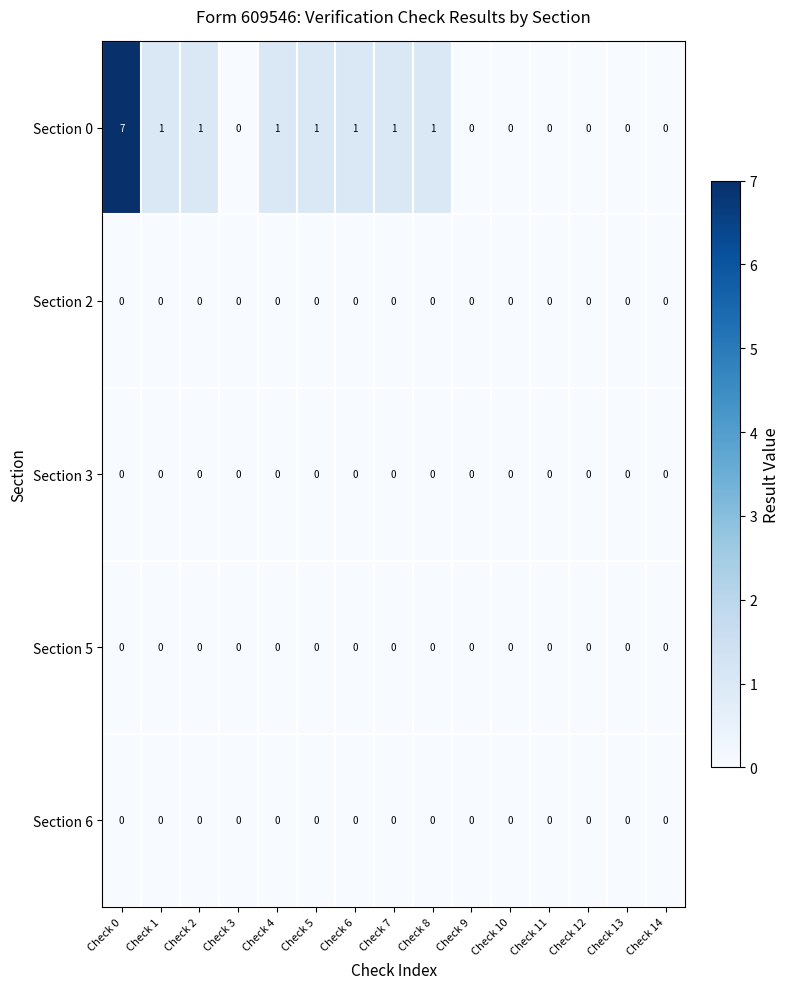

At which category is the sum across all series the highest?

Check 0